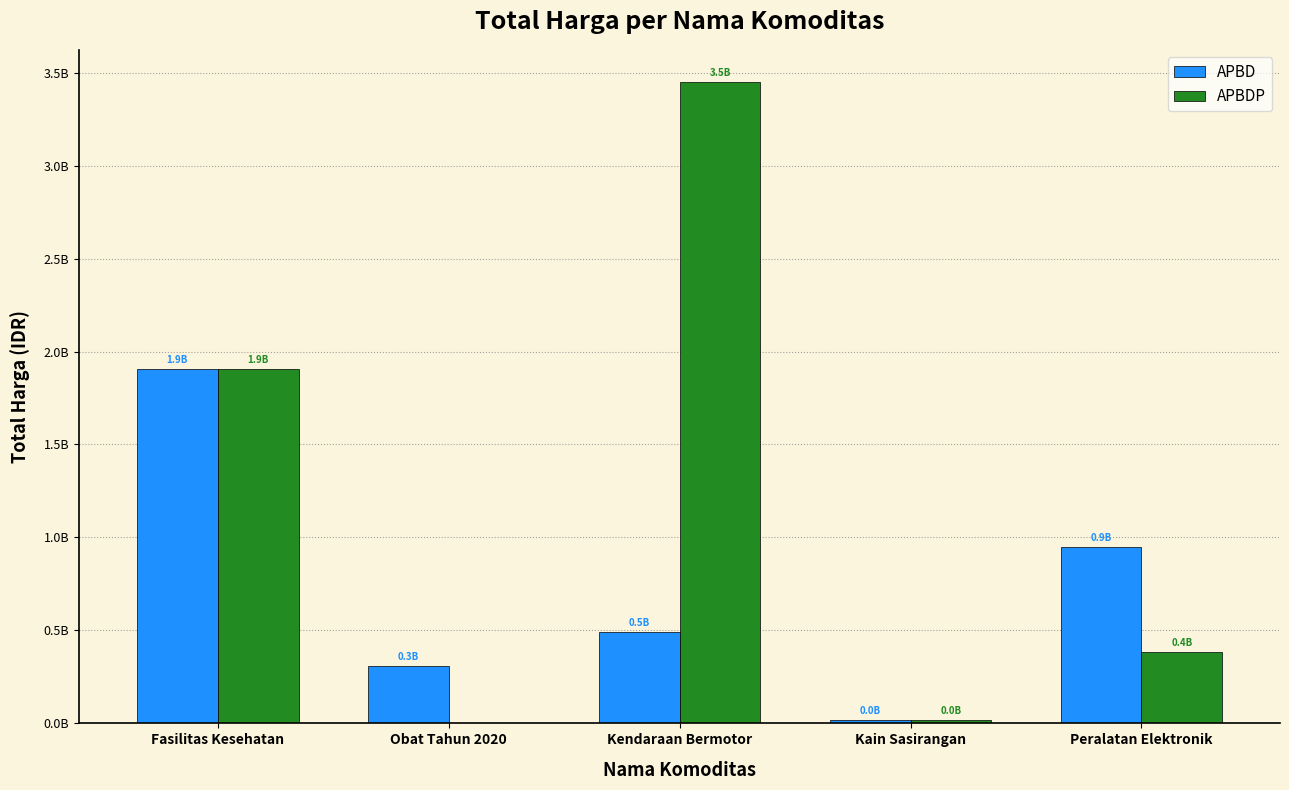

Are the bars grouped side by side (vs. stacked)?

Yes